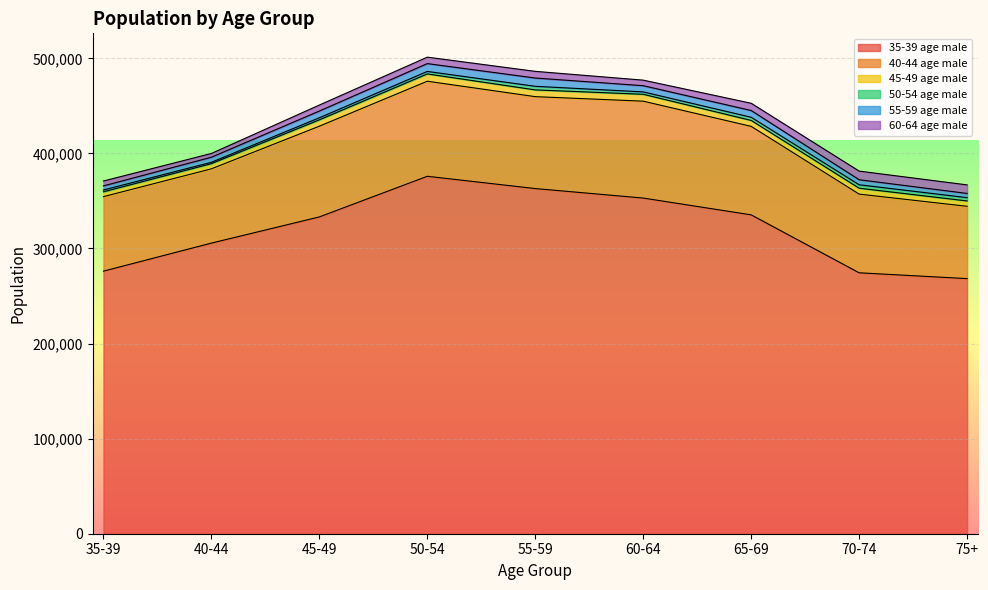

What is the minimum value shown in the chart?

1434